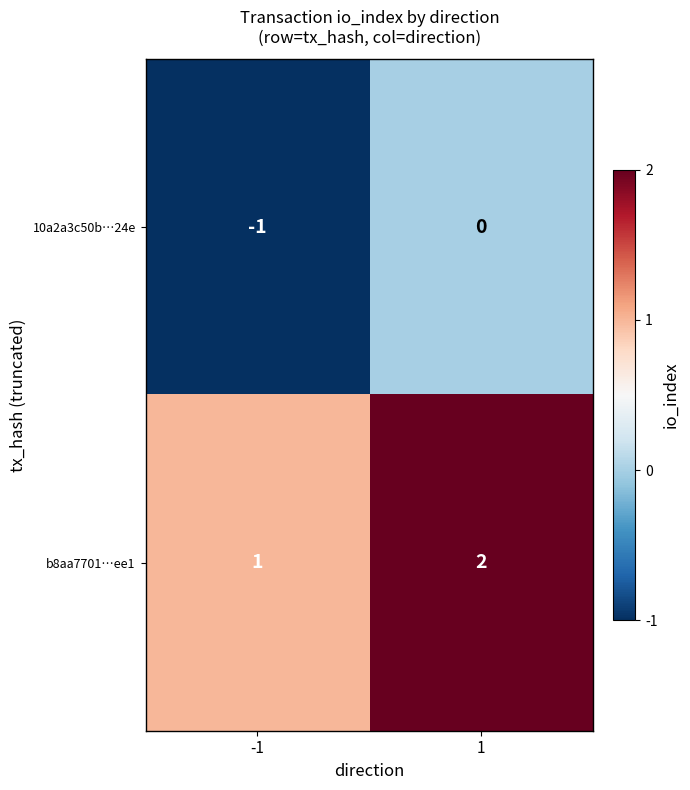

What is the smallest value displayed?

-1